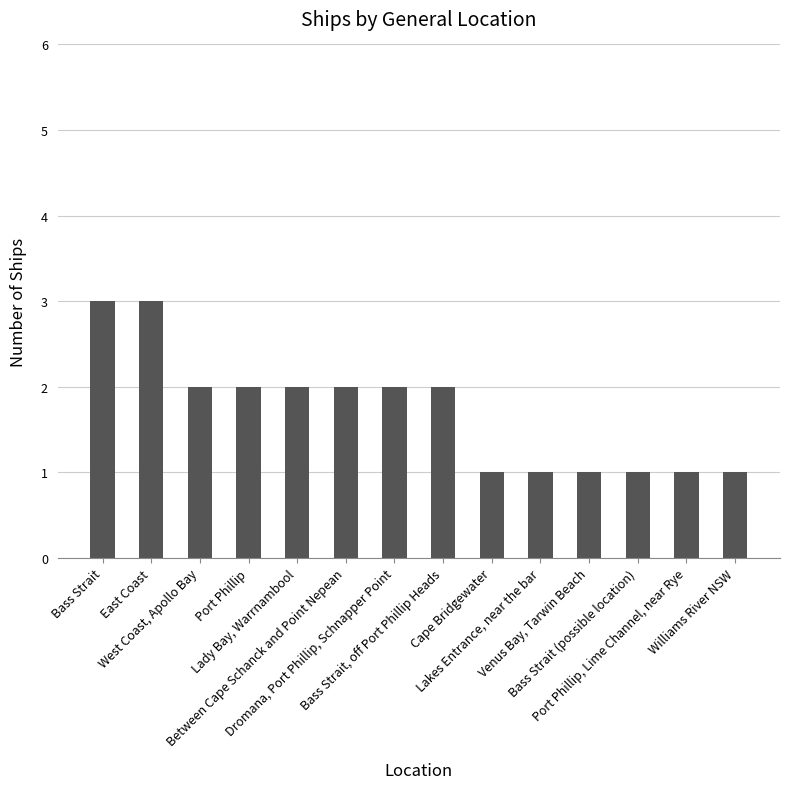

Does the chart contain stacked bars?

No